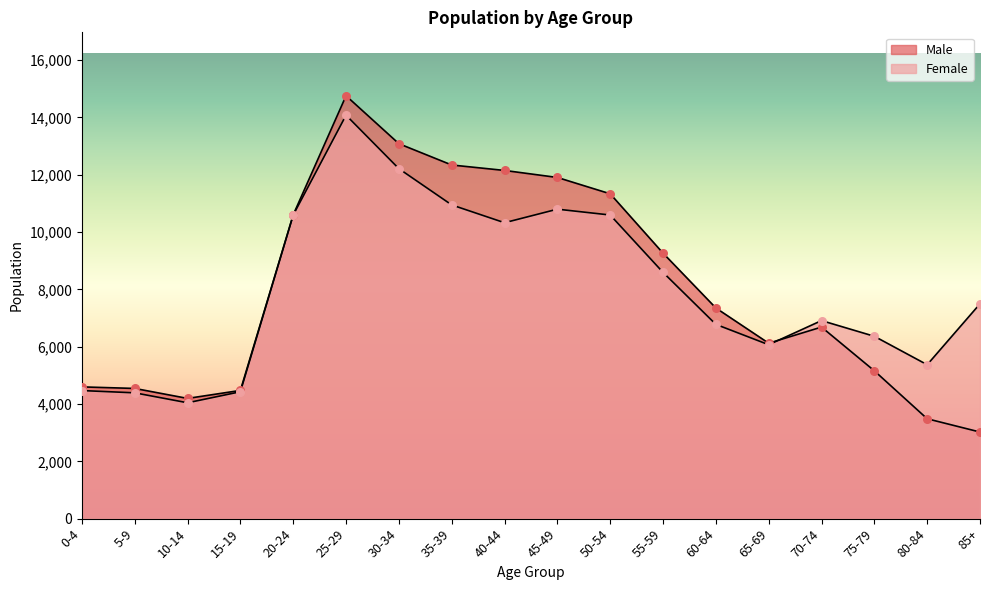

What is the total value across all series at 65-69?

12187